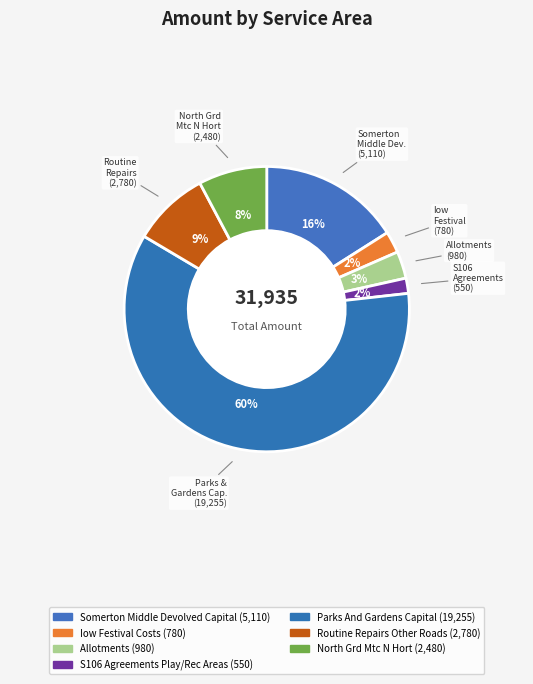

To the nearest percent, what is the difference between the largest and smallest slice percentages?

59%